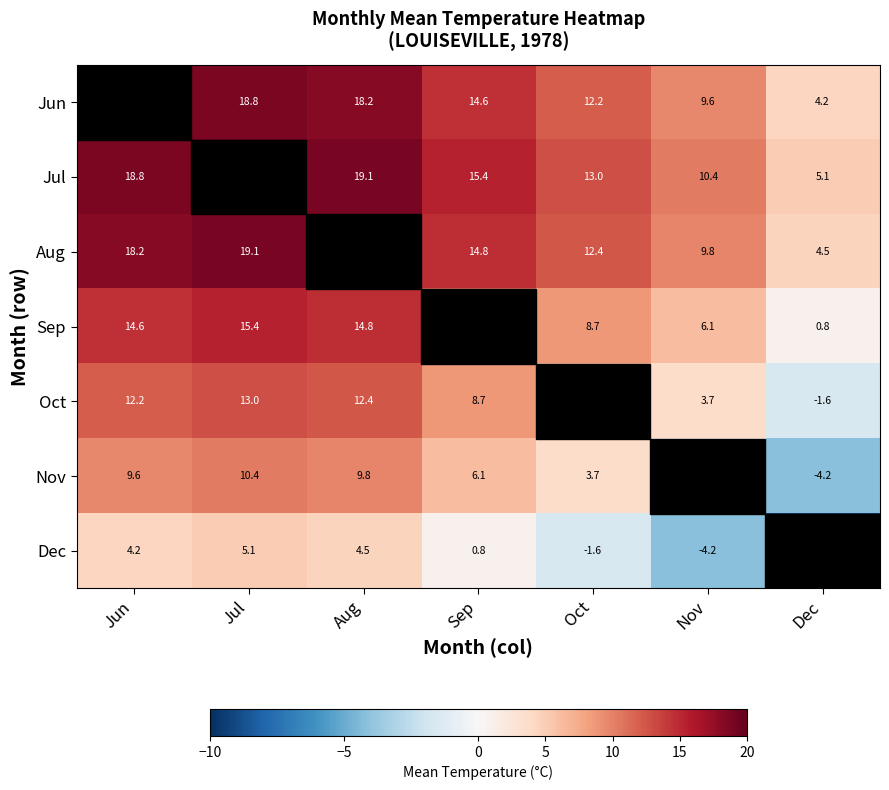

What is the sum of the Aug values at Nov and Jul?

28.9